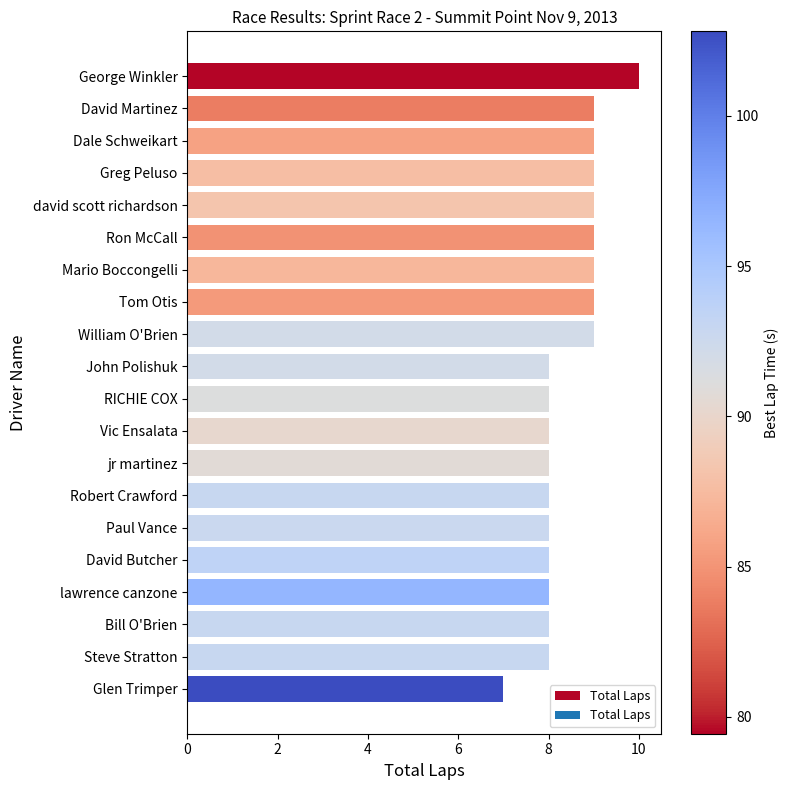

What is the ratio of the value at Greg Peluso to the value at lawrence canzone?

1.1